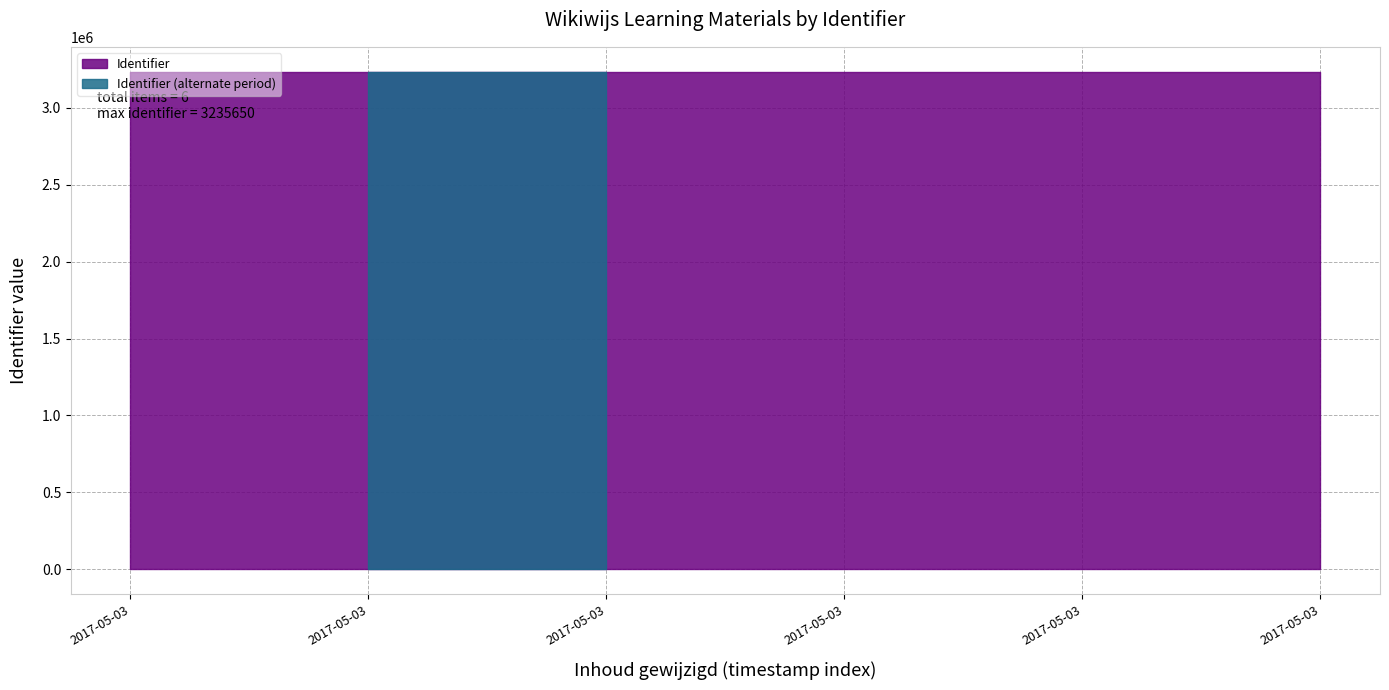

The chart shows a value of 3235594 at 2017-05-03 14:26:39. True or false?

True